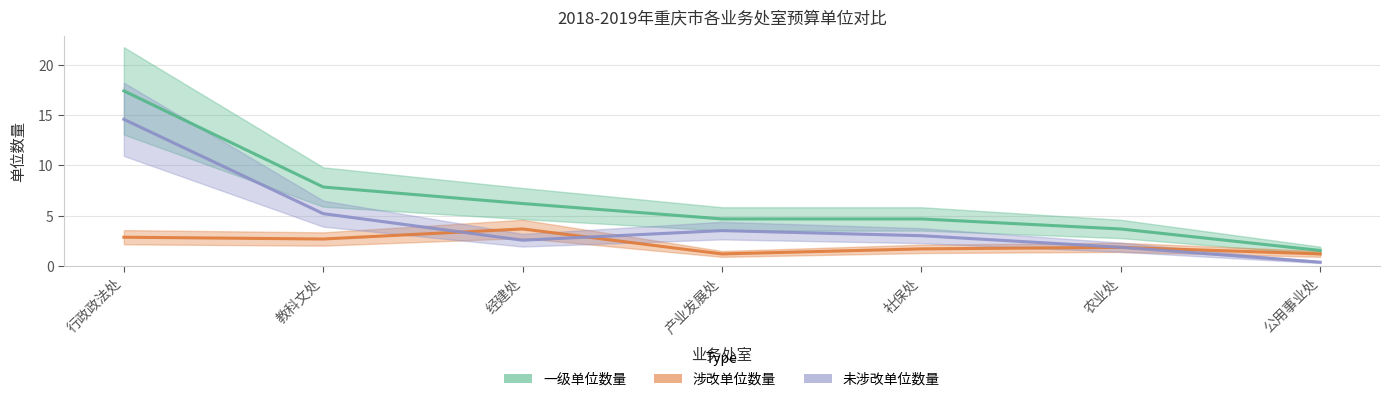

True or false: 涉改单位数量 and 一级单位数量 cross at least once.

False